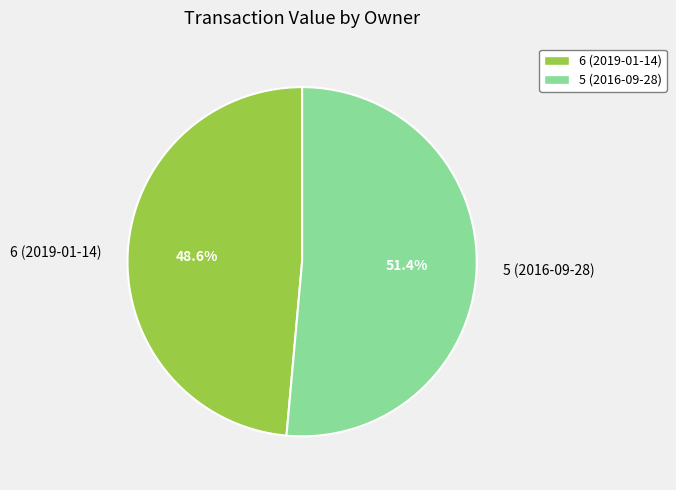

Which slice is the largest?

5 (2016-09-28)